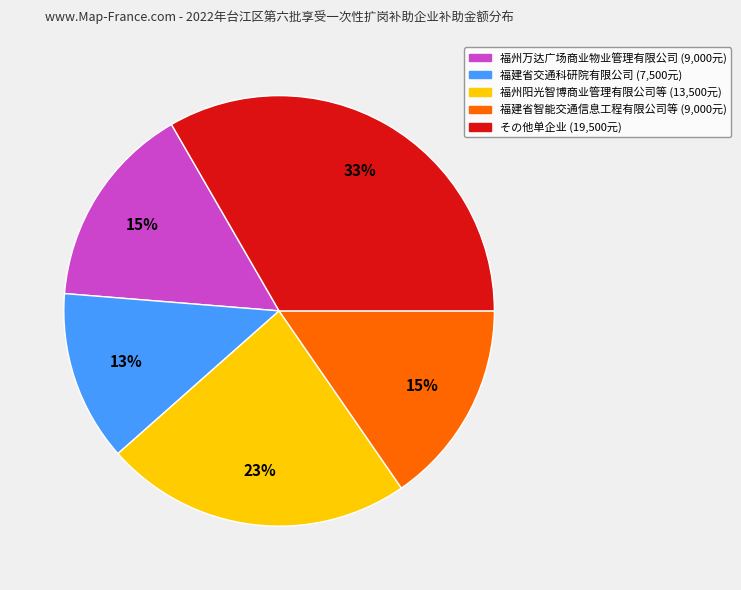

Is there any slice that represents more than half of the pie?

No